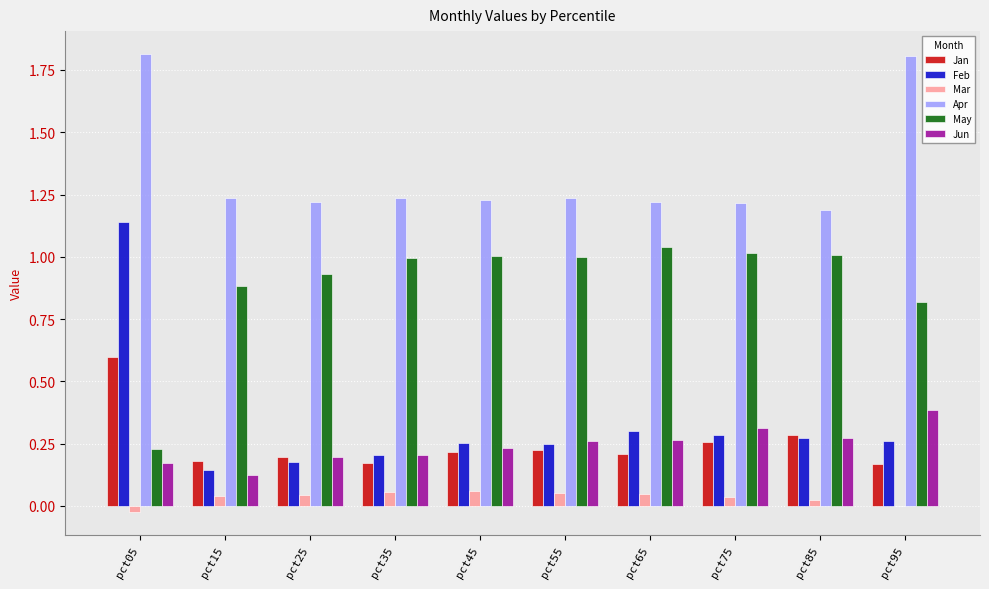

What is the maximum value for Jun?

0.4